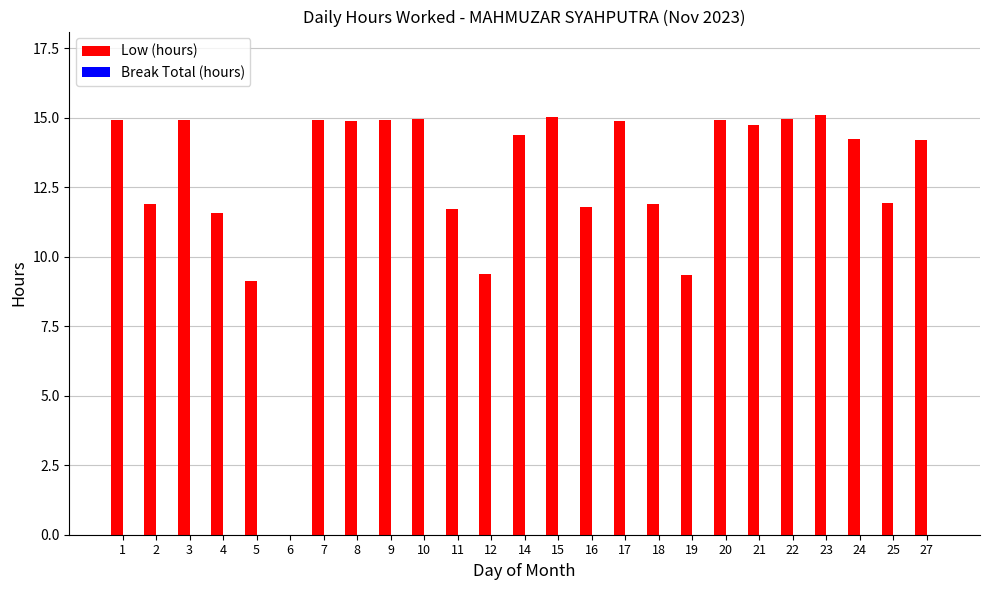

What is the sum of the values at 11 and 15?

26.7